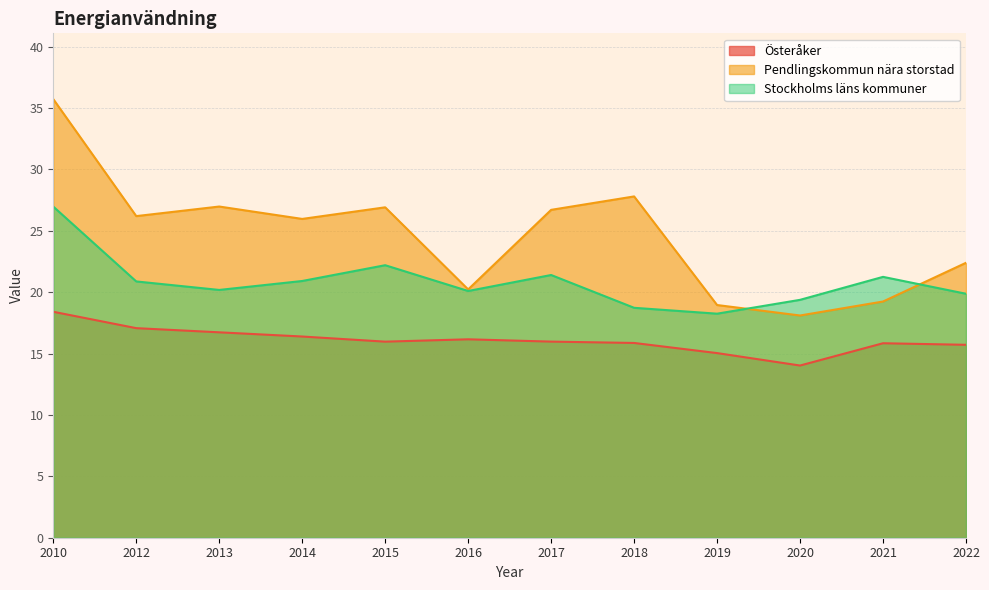

Rank the series by their maximum value, from lowest to highest.

Österåker, Stockholms läns kommuner, Pendlingskommun nära storstad